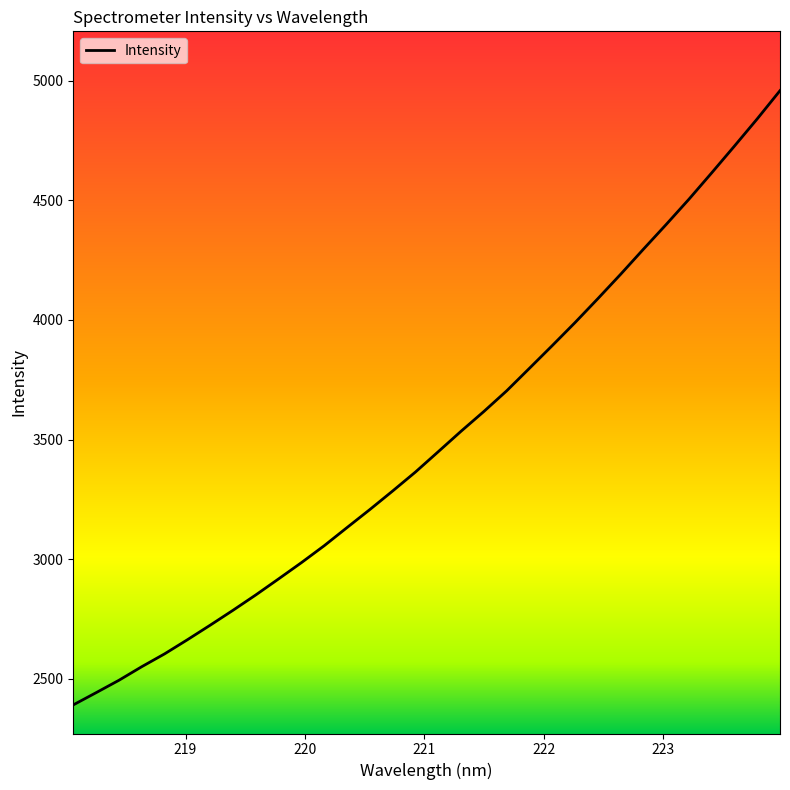

What is the difference between the maximum and minimum values?

2567.3